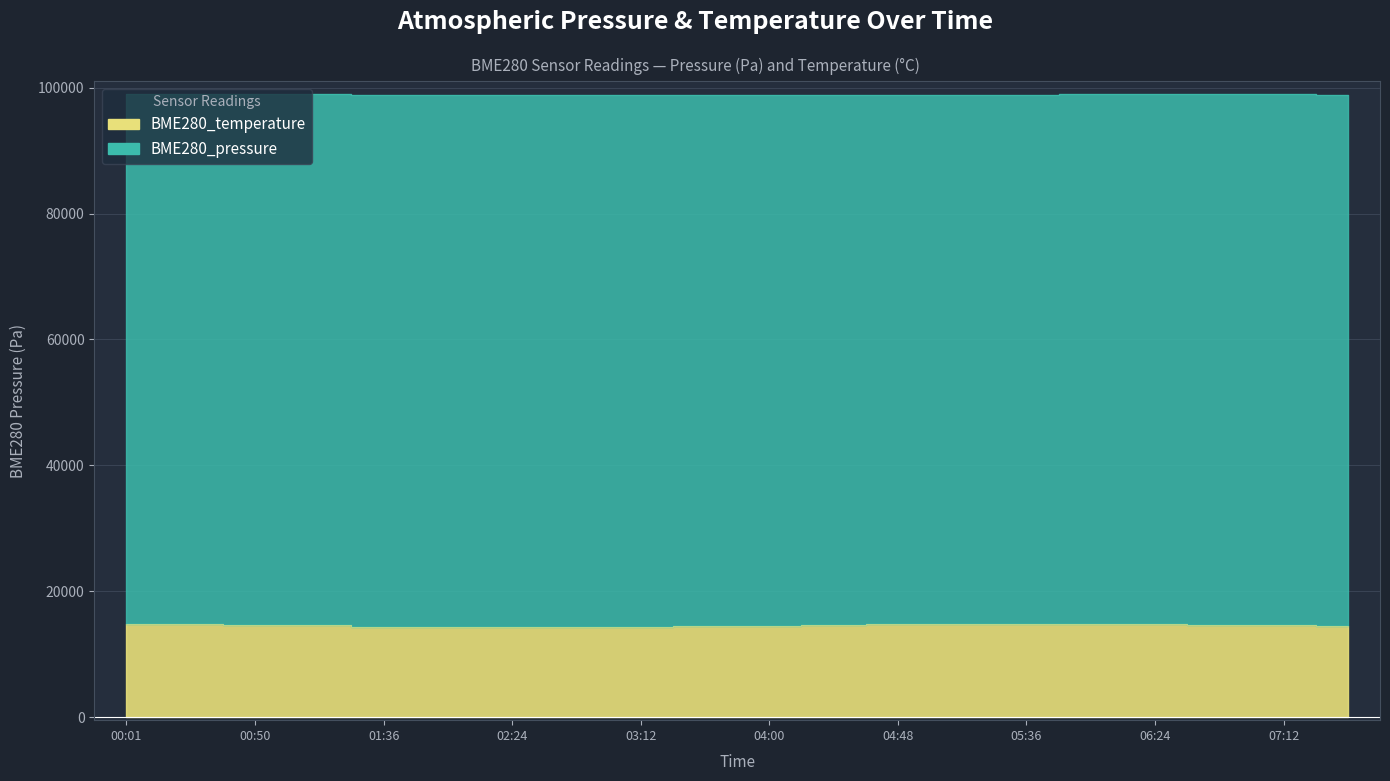

At which label does the data first exceed 14615?

00:01